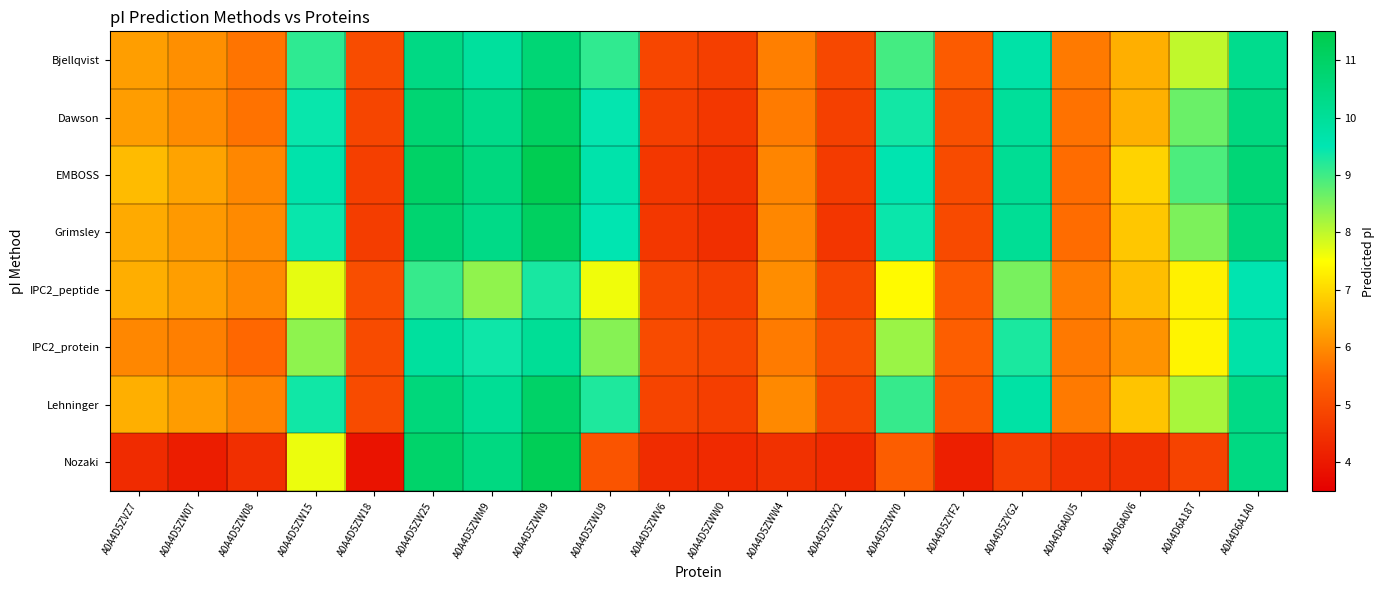

What is the greatest value displayed?

11.4